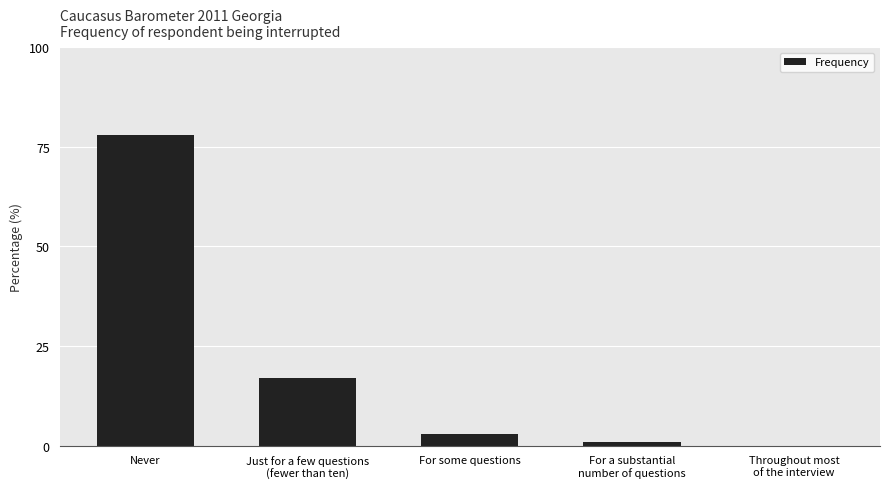

Which has a higher value, Never or For some questions?

Never